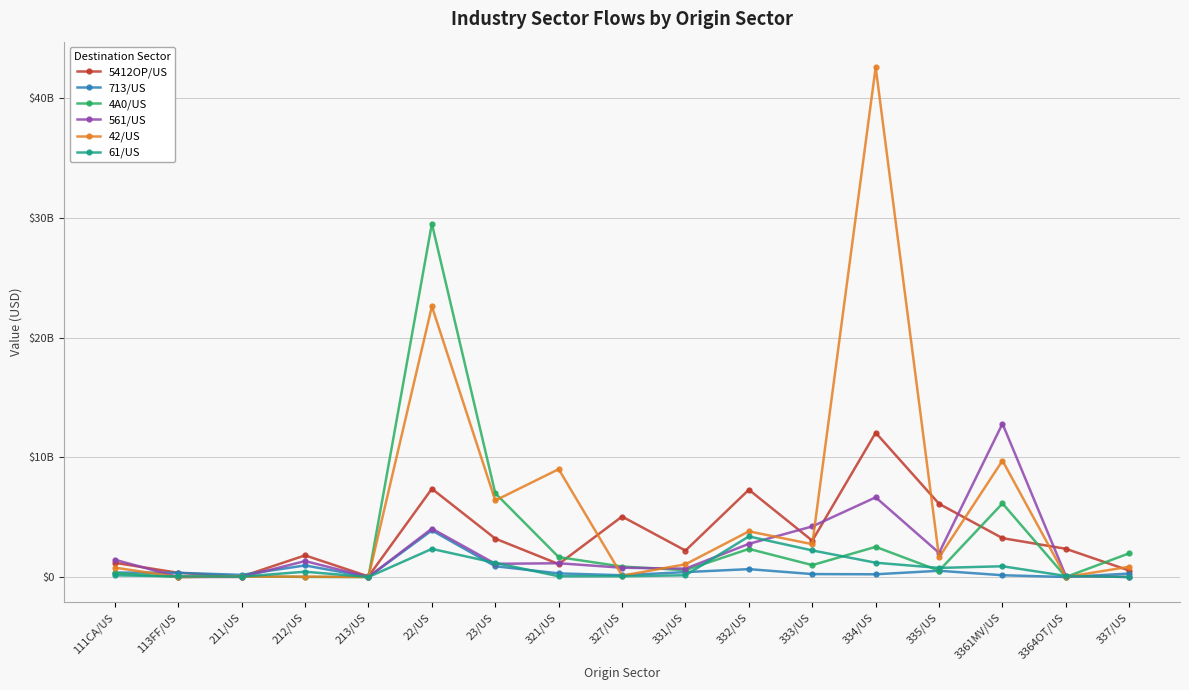

Is this an area chart (filled region under the line)?

No